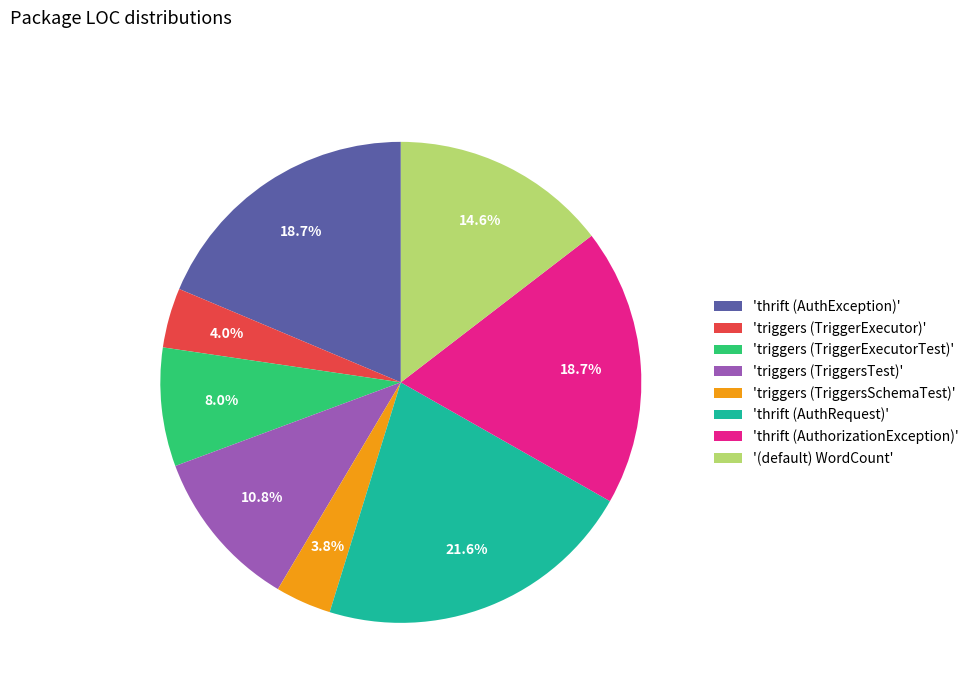

How many segments does this pie chart have?

8